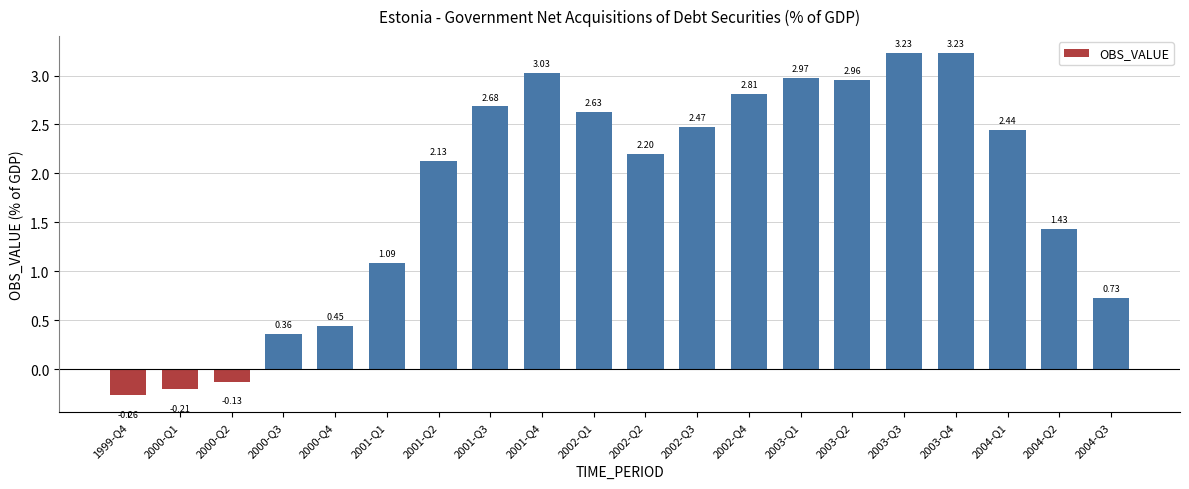

Between 2002-Q1 and 1999-Q4, which is larger?

2002-Q1